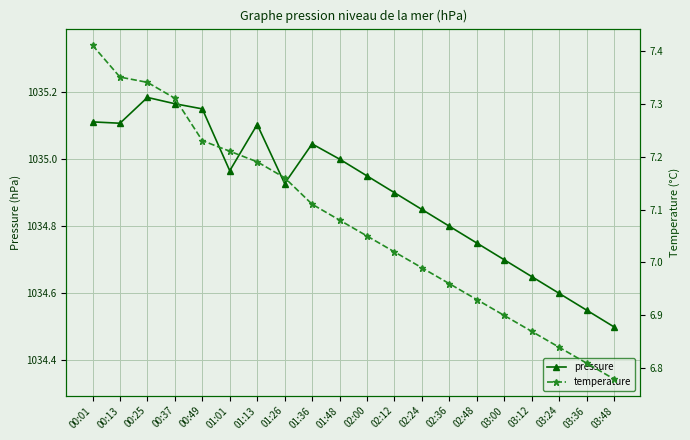

Which has a higher value, 01:01 or 02:48?

01:01